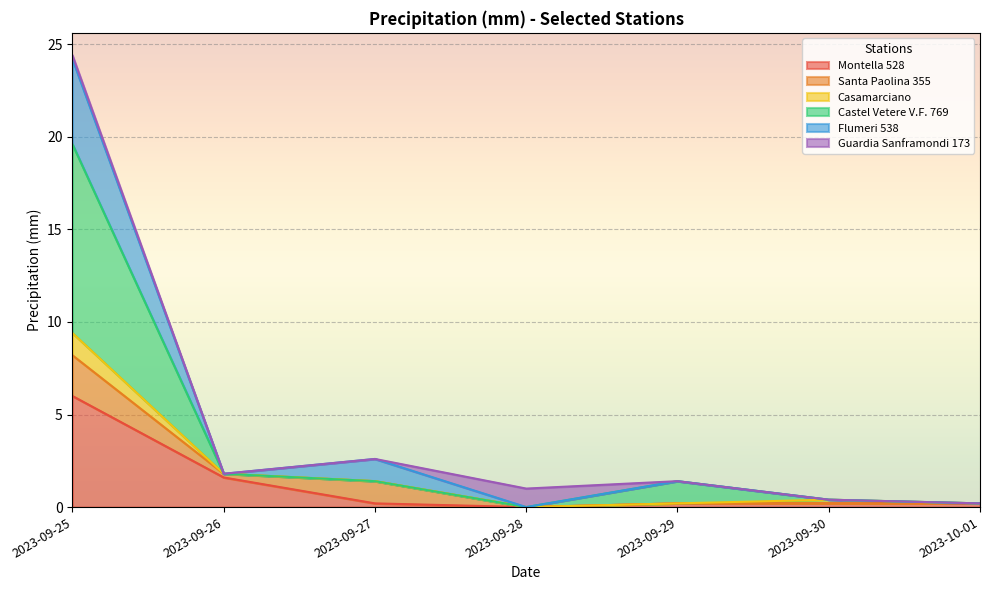

What is the maximum value for Montella 528?

6.0